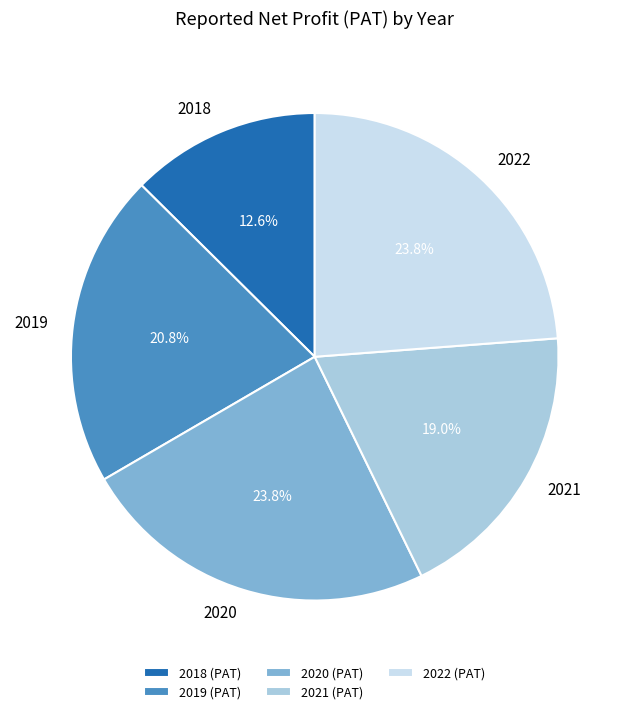

Is the sum of 2019 and 2018 greater than half?

No